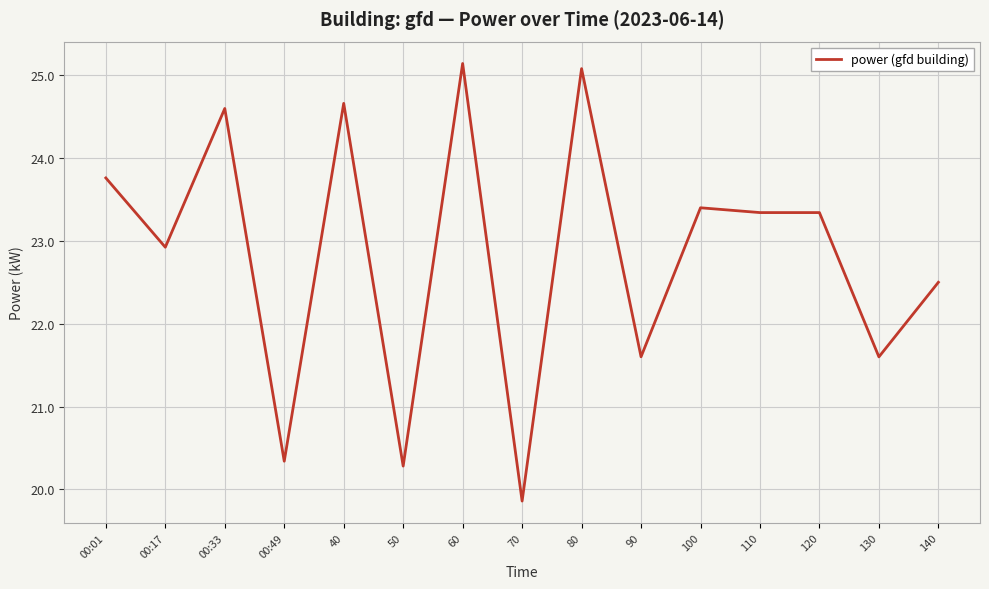

The value at 80 is 12.9. True or false?

False